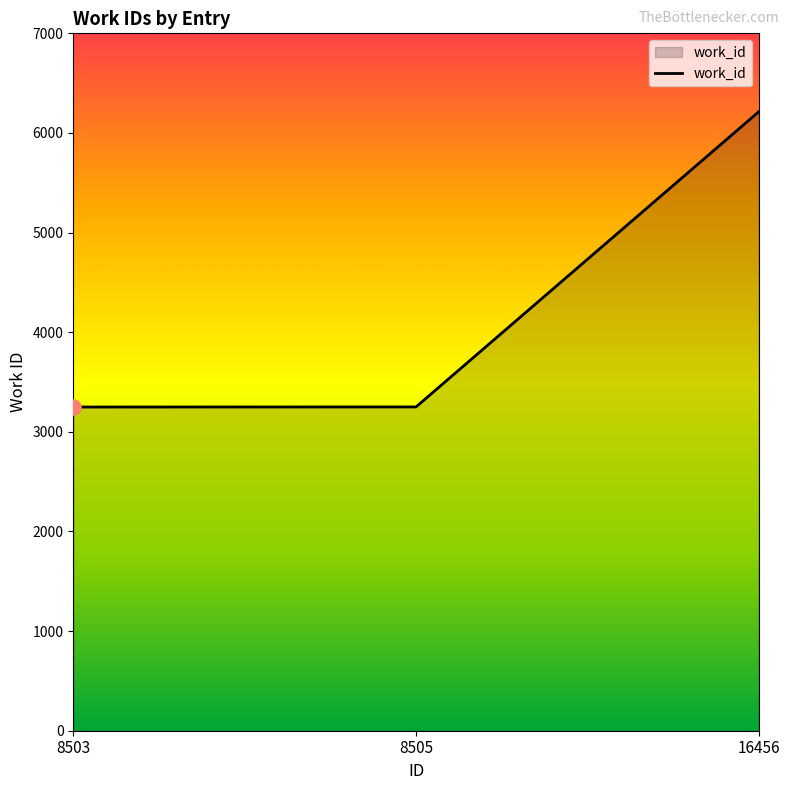

What is the change in value from 8503 to 16456?

+2964